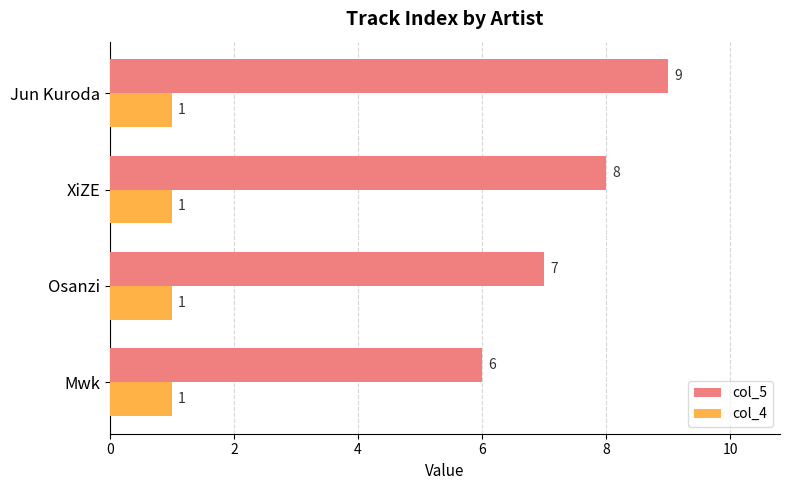

The value of col_4 at Jun Kuroda is 1. True or false?

True